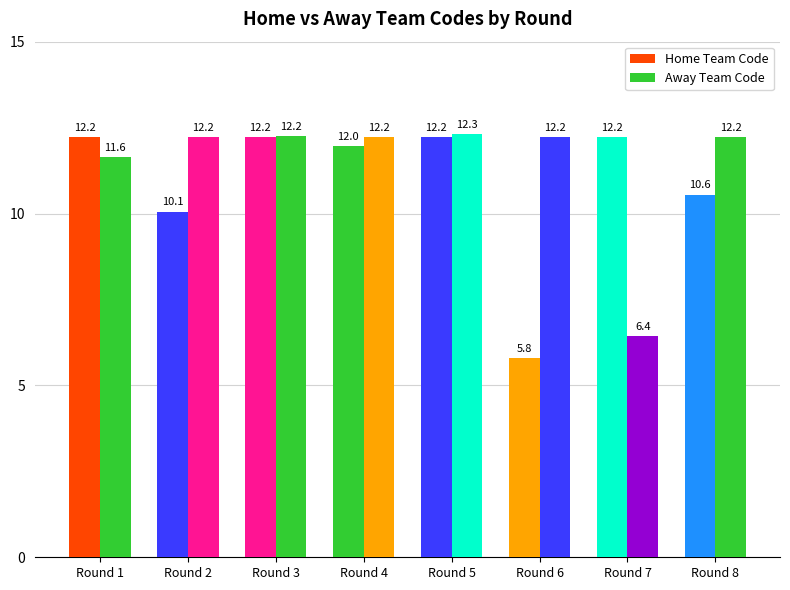

What is the average value of the Home Team Code series?

10.9